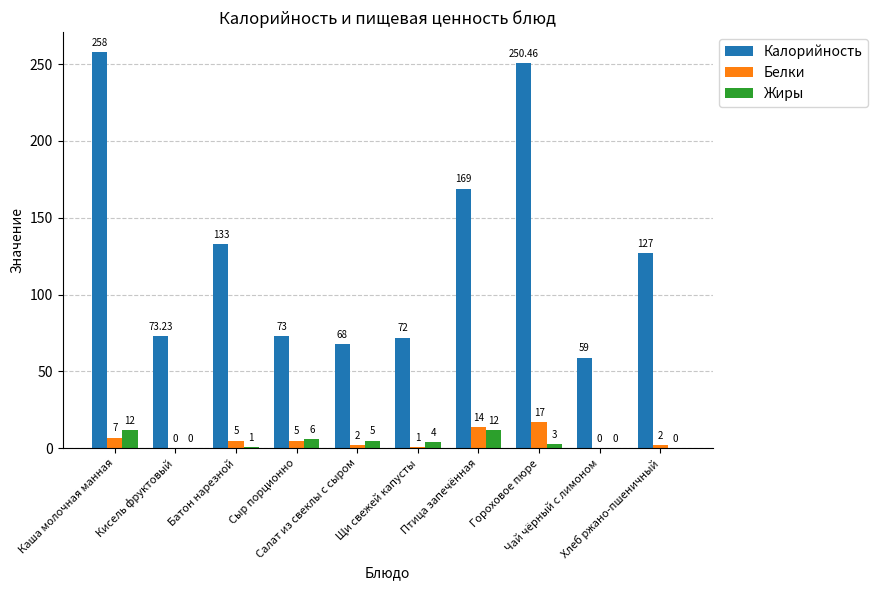

Which series has the widest spread of values?

Калорийность